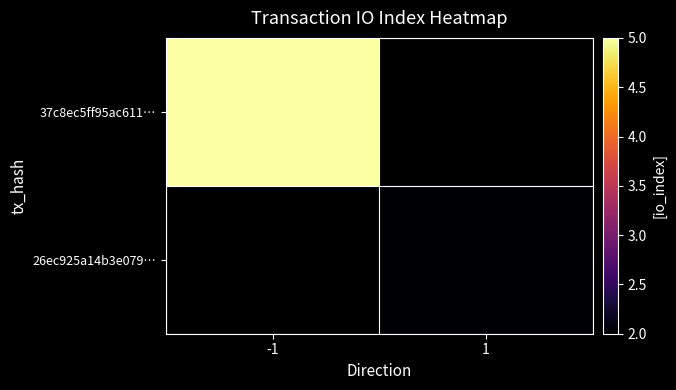

What is the maximum value for 37c8ec5ff95ac611…?

5.0